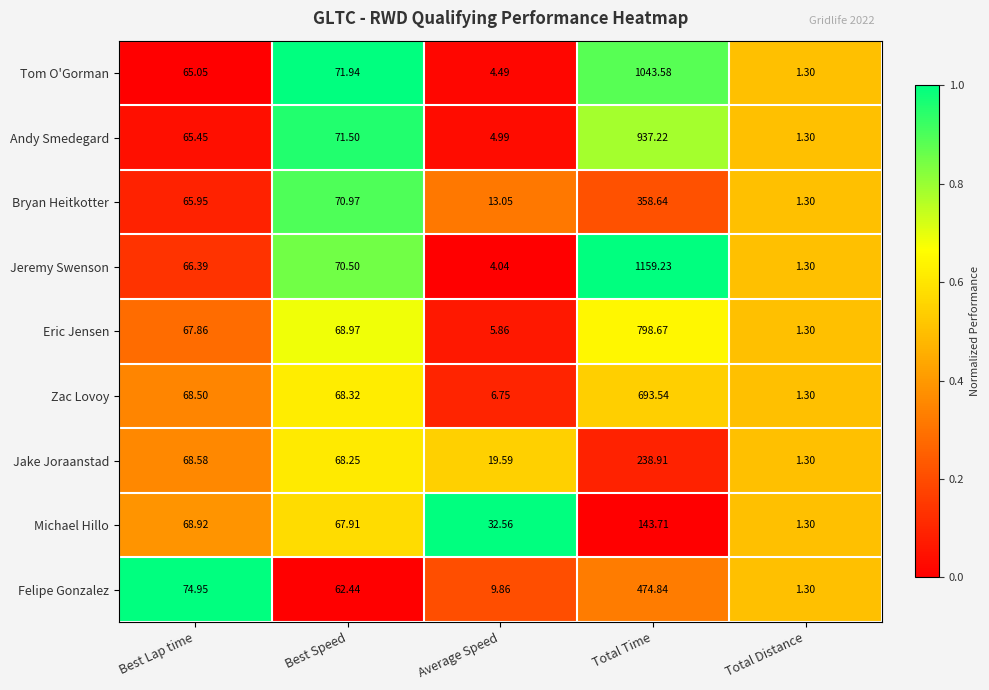

How many series are shown in this chart?

9